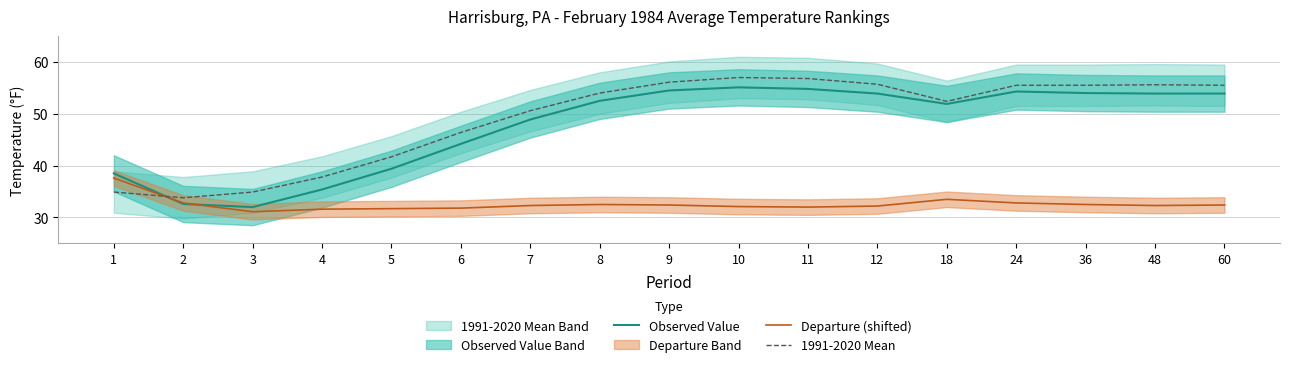

Where do Observed Value and 1991-2020 Mean first cross each other?

1 and 2